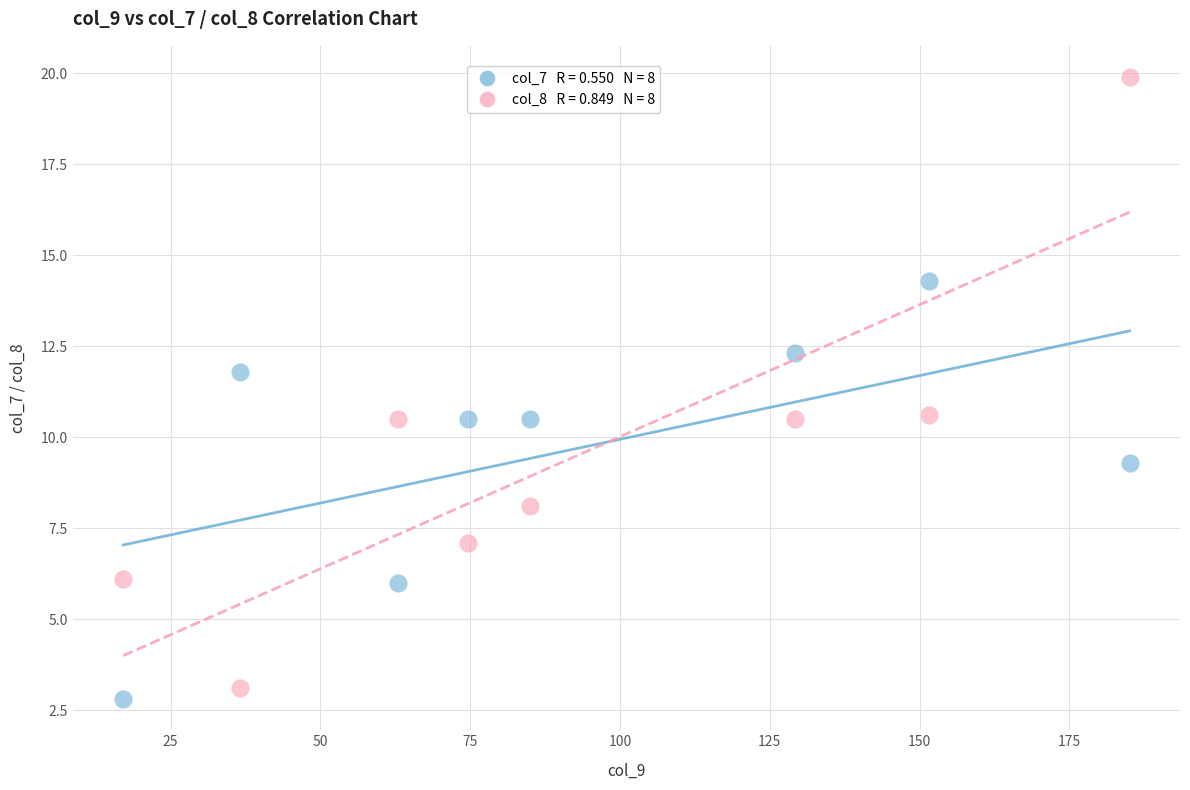

Across all data points, what is the range of X values (max minus min)?

168.0